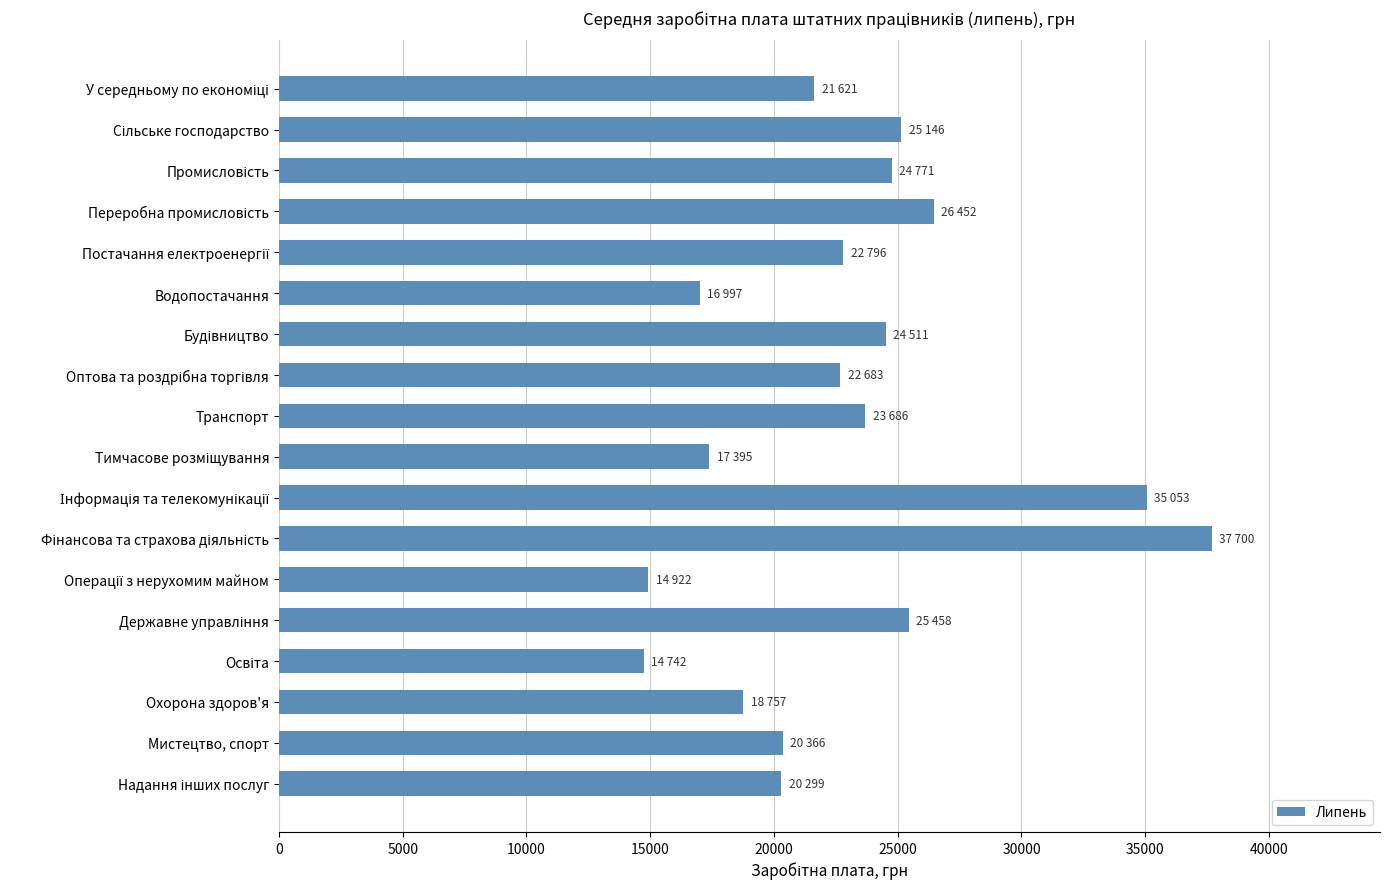

Are the bars horizontal?

Yes